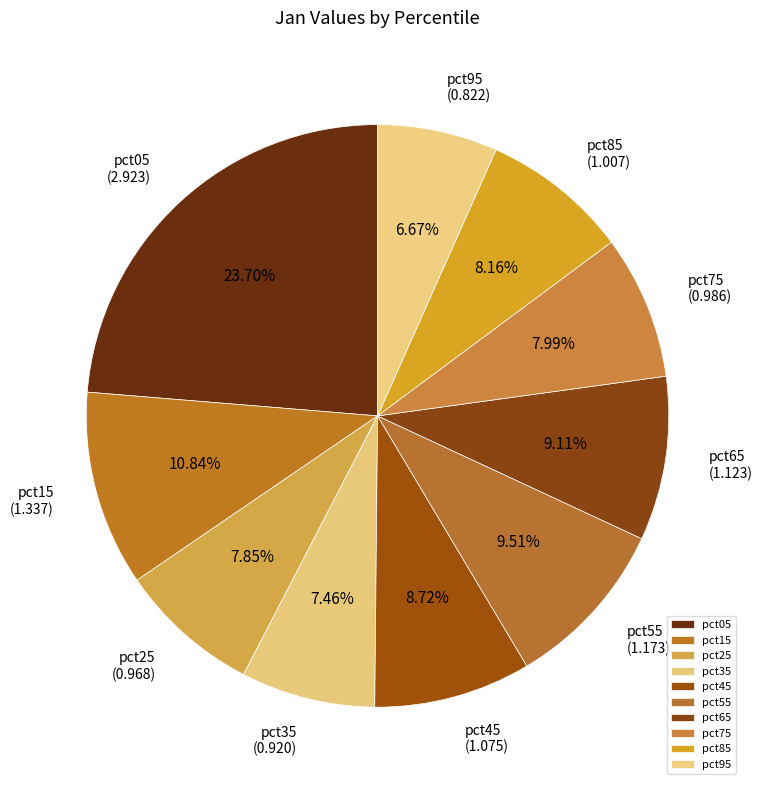

How many slices are in this pie chart?

10